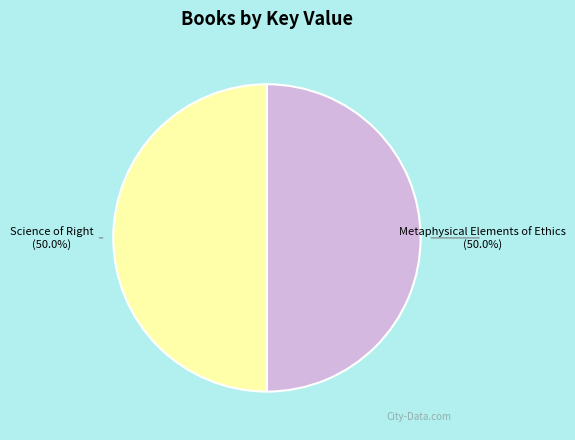

What is the smallest slice in the pie chart?

Science of Right